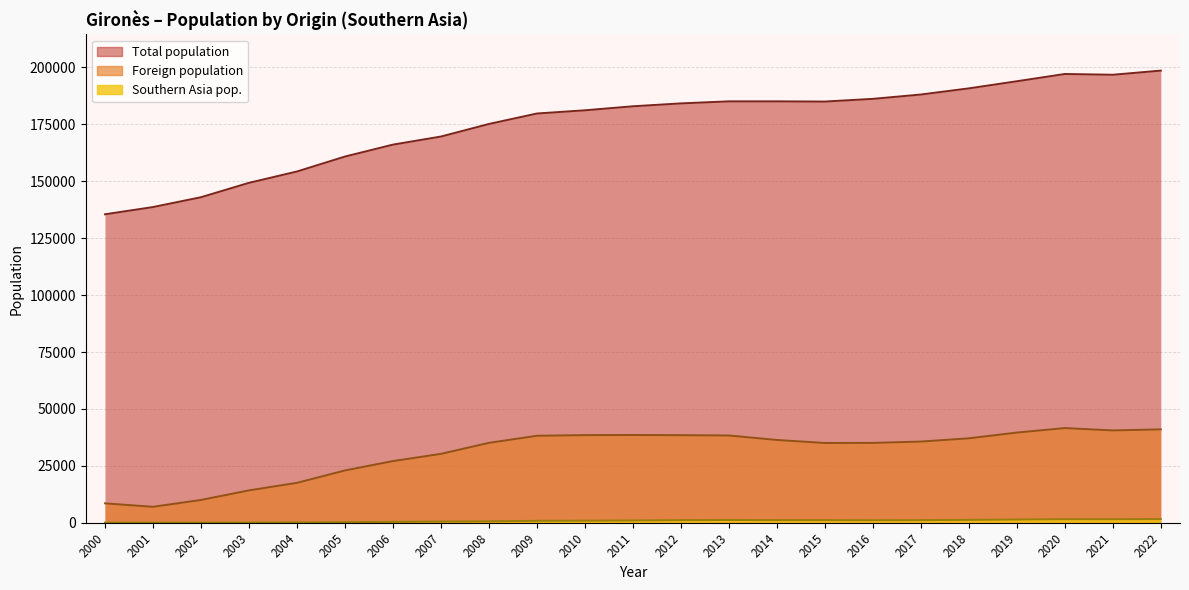

True or false: Total population and Southern Asia pop. cross at least once.

False